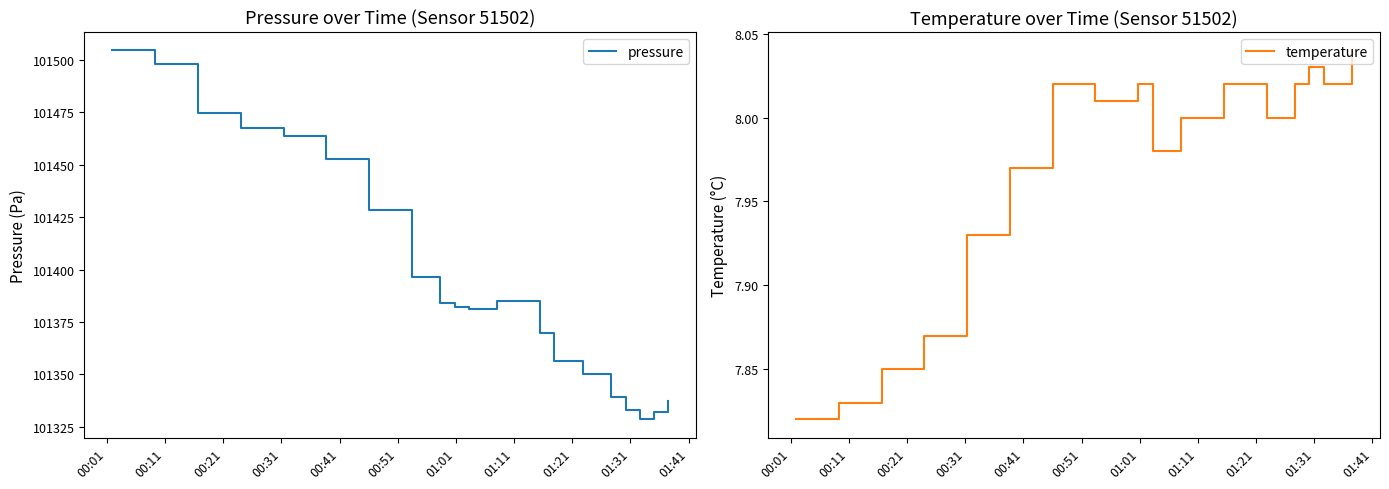

What is the difference between the second highest and second lowest values in the temperature series?

0.2